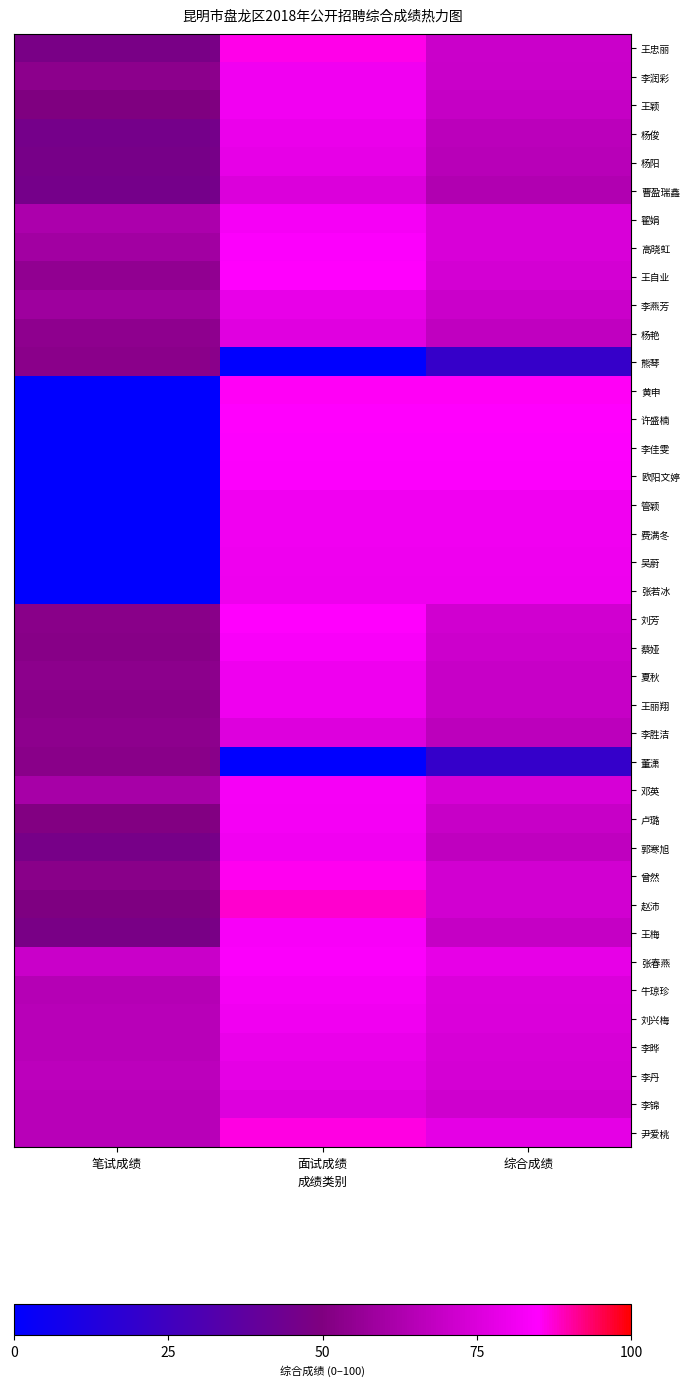

At how many categories does at least one series exceed 81?

2